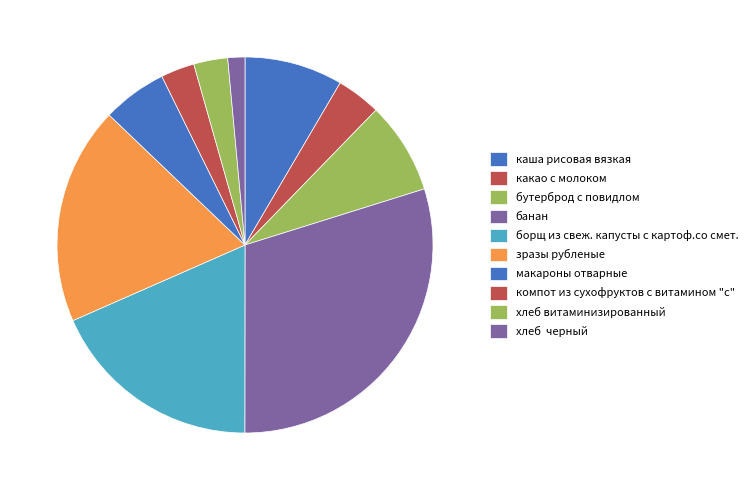

Which has a higher value, какао с молоком or борщ из свеж. капусты с картоф.со смет.?

борщ из свеж. капусты с картоф.со смет.